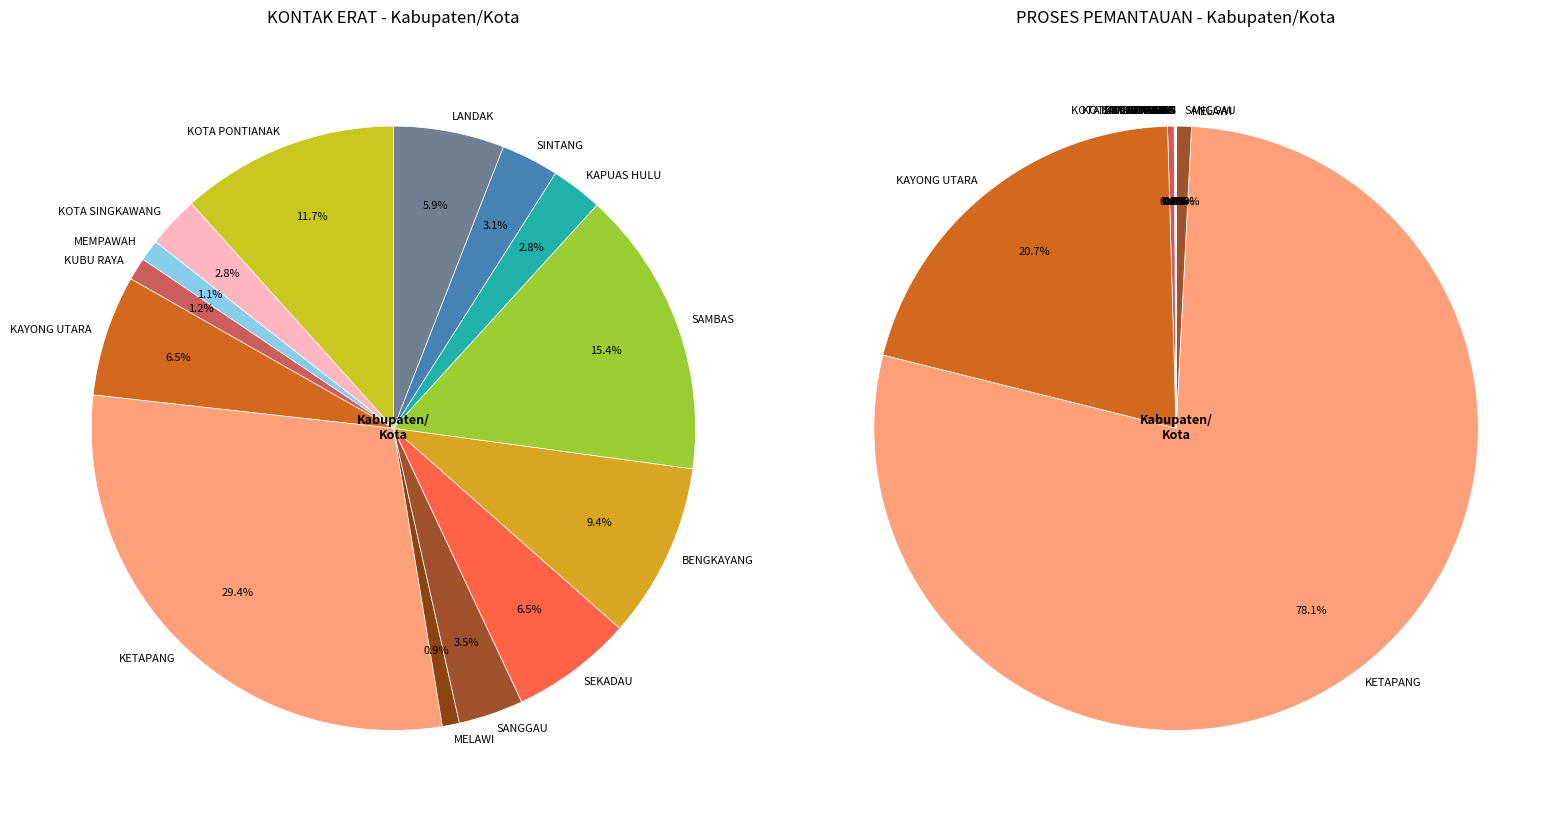

To the nearest percent, what is the difference between the largest and smallest slice percentages?

28%